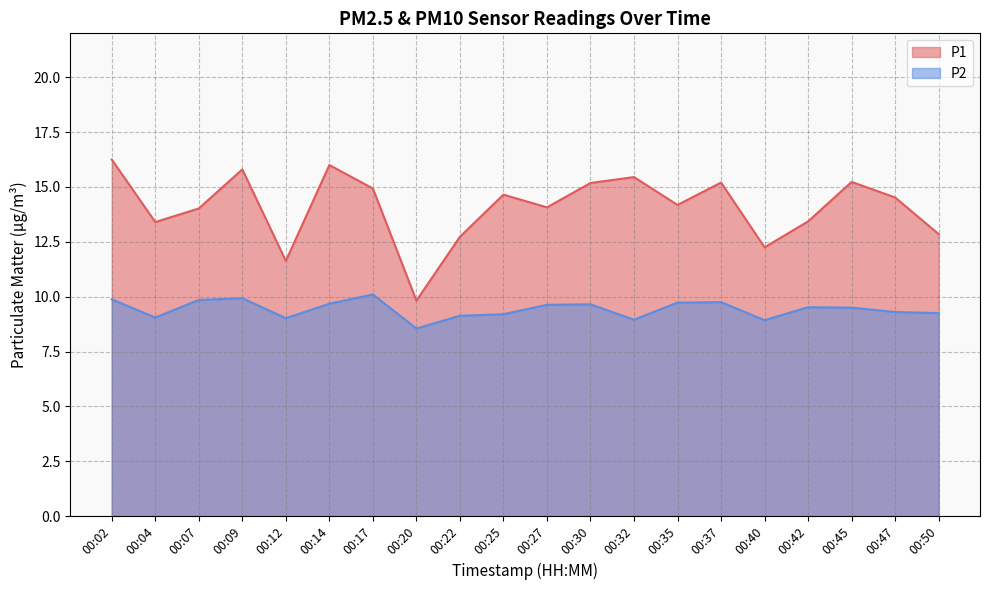

Rank the series by their average value, from highest to lowest.

P1, P2